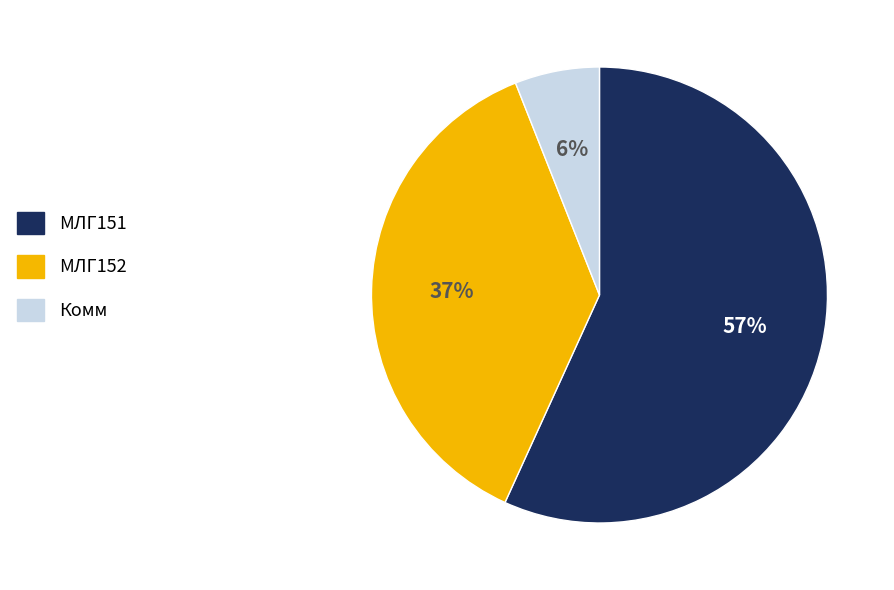

How many segments does this pie chart have?

3